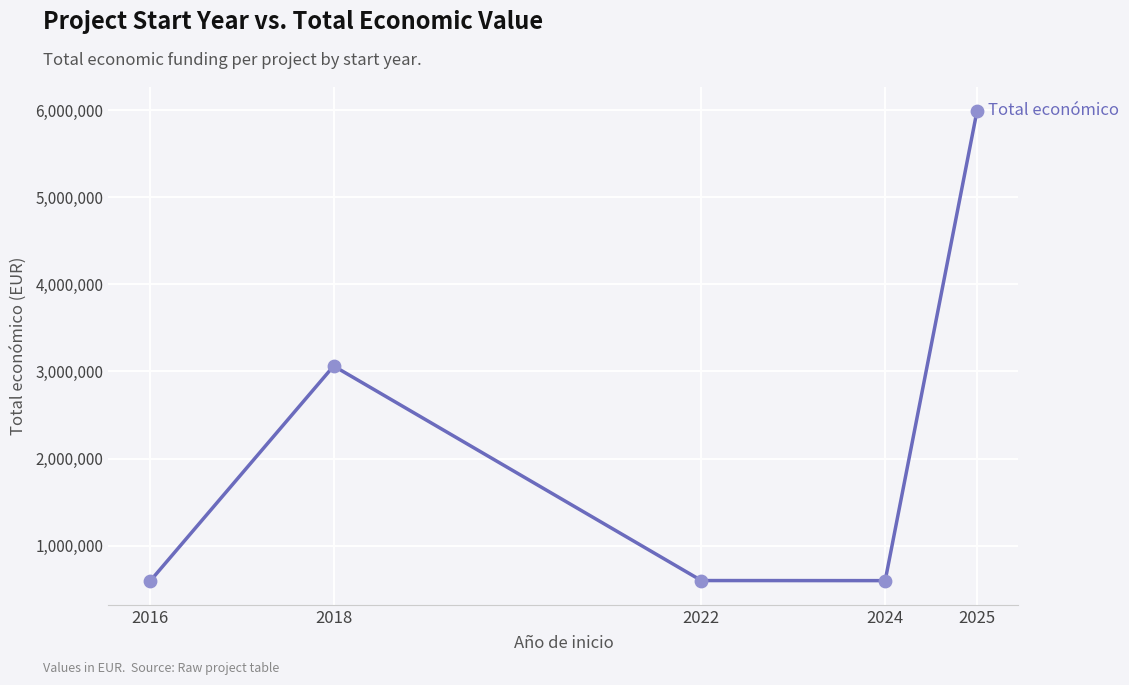

What is the change in value from 2016 to 2022?

+10361